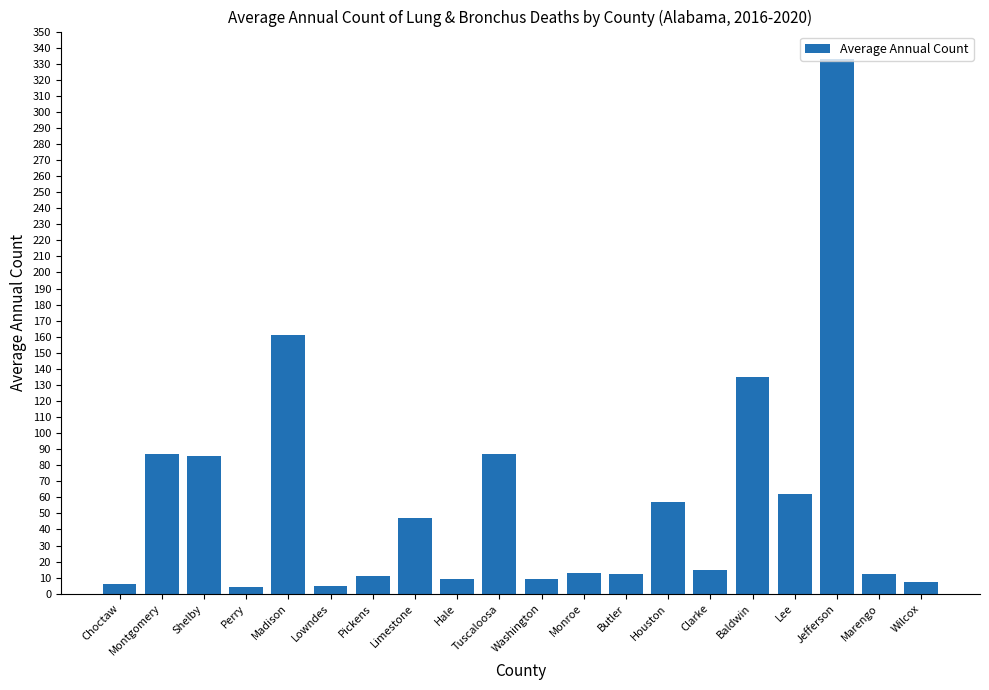

What is the change in value from Limestone to Clarke?

-32